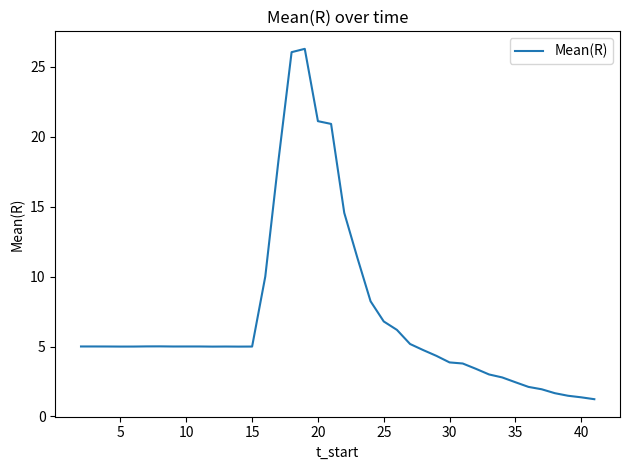

Is this an area chart (filled region under the line)?

No